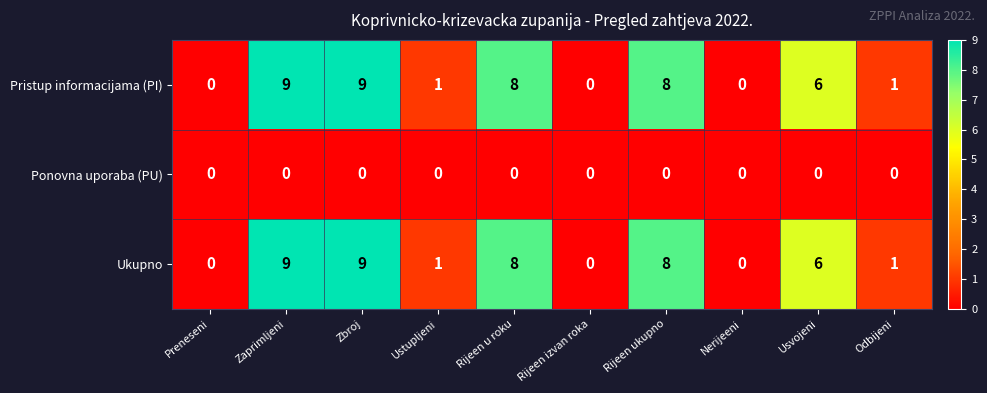

What is the maximum value for Ukupno?

9